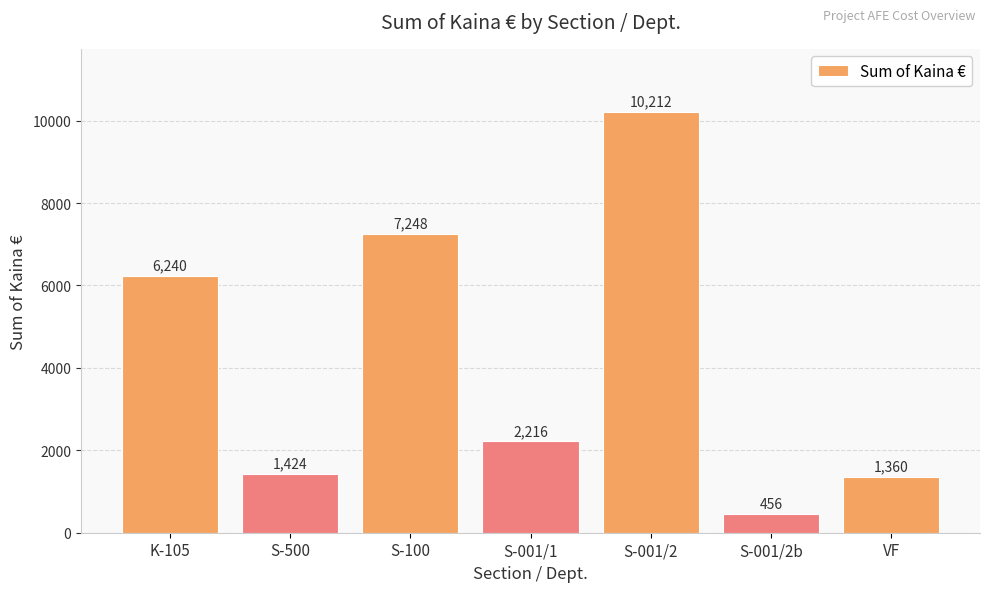

What is the average value?

4165